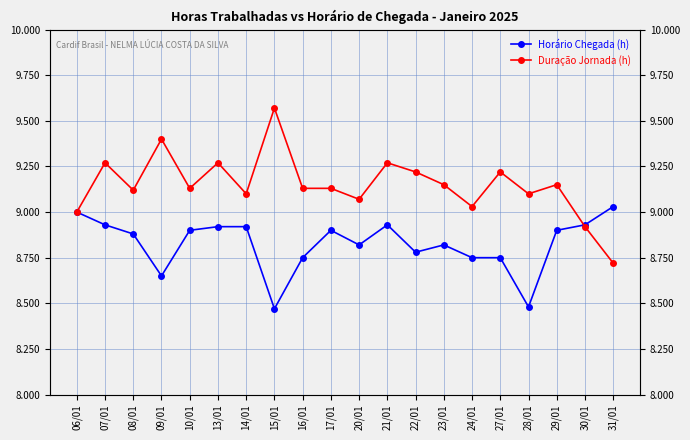

Does the chart have visible grid lines?

Yes